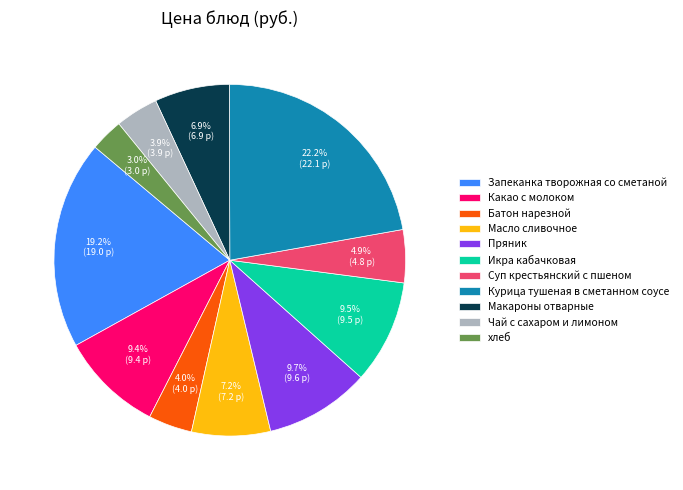

To the nearest percent, what is the difference between the largest and smallest slice percentages?

19%